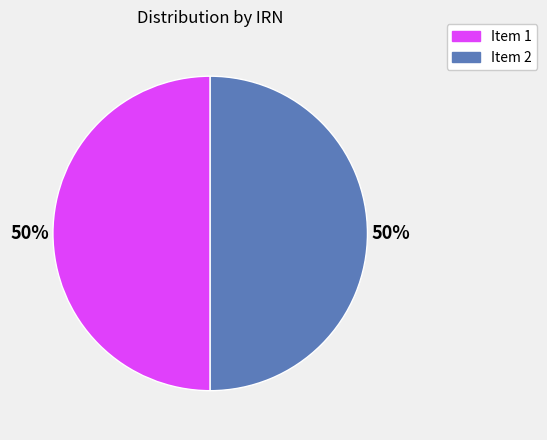

To the nearest percent, what is the average slice percentage?

50%